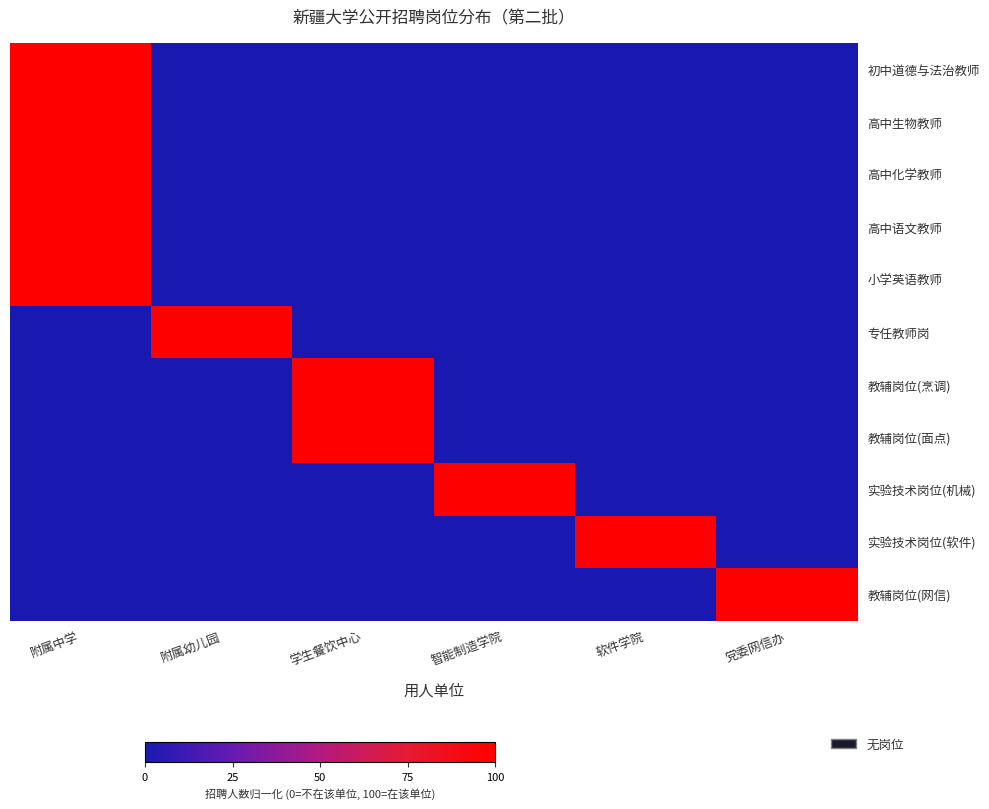

Rank the series at 党委网信办 from lowest to highest value.

初中道德与法治教师, 高中生物教师, 高中化学教师, 高中语文教师, 小学英语教师, 专任教师岗, 教辅岗位(烹调), 教辅岗位(面点), 实验技术岗位(机械), 实验技术岗位(软件), 教辅岗位(网信)